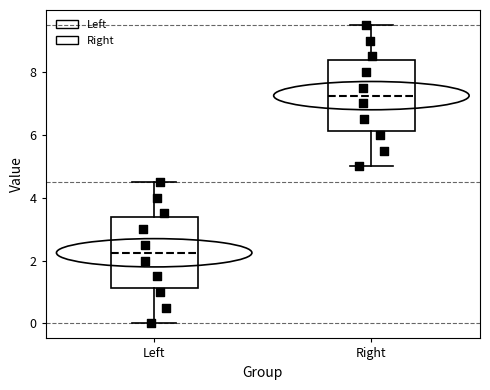

Where does the upper whisker of the box for Right end on the y-axis? The values are not printed on the chart, so give them approximately, as read against the axis.

9.6